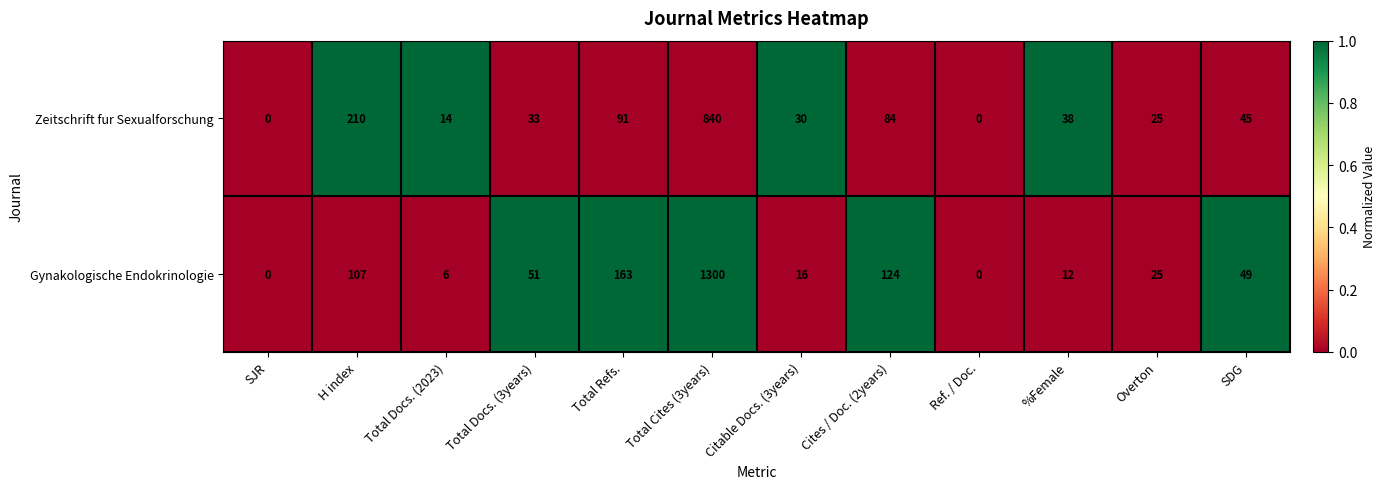

Reading left to right, extract all data points from this chart.

Zeitschrift fur Sexualforschung: 0	210	14	33	91	840	30	84	0	38	25	45
Gynakologische Endokrinologie: 0	107	6	51	163	1300	16	124	0	12	25	49